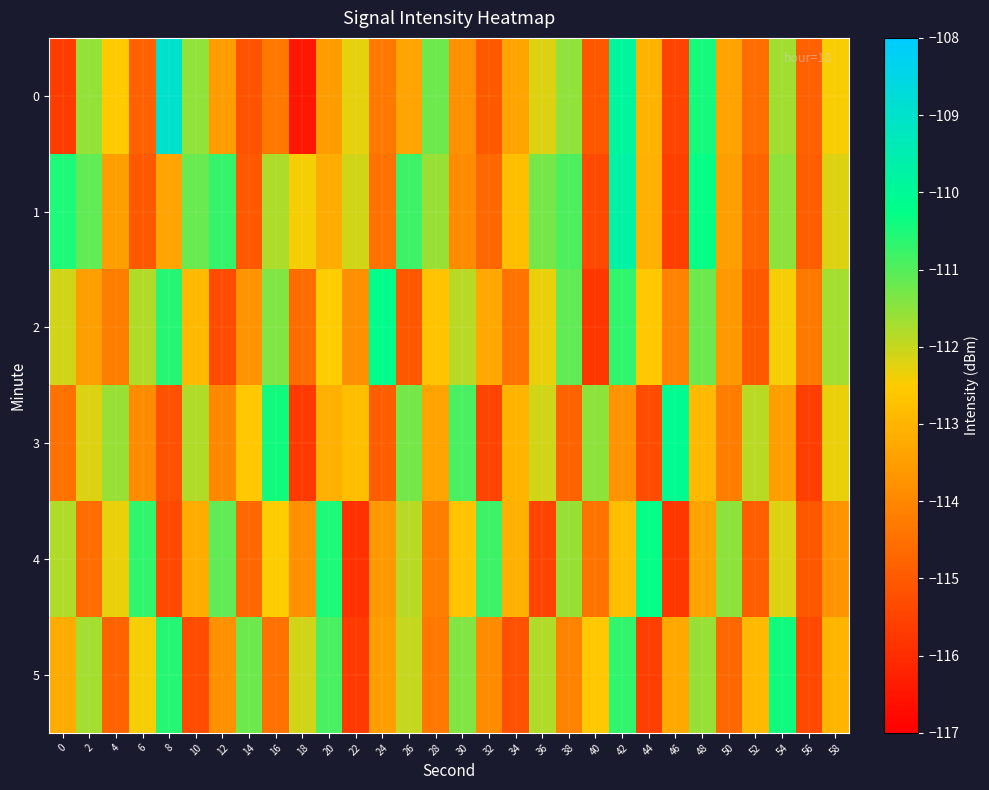

Reading left to right, transcribe all the data shown in this chart.

0: 0=-115.7	2=-111.6	4=-112.5	6=-114.8	8=-109.0	10=-111.5	12=-113.5	14=-115.1	16=-114.4	18=-116.5	20=-113.5	22=-112.3	24=-114.3	26=-113.4	28=-111.2	30=-113.8	32=-115.0	34=-113.4	36=-112.2	38=-111.5	40=-115.1	42=-109.9	44=-113.1	46=-115.5	48=-110.4	50=-113.4	52=-114.6	54=-111.7	56=-114.9	58=-112.4
1: 0=-110.5	2=-111.1	4=-113.5	6=-115.0	8=-113.4	10=-111.2	12=-110.7	14=-115.0	16=-111.8	18=-112.4	20=-113.2	22=-112.1	24=-114.5	26=-110.8	28=-111.6	30=-113.9	32=-114.7	34=-112.8	36=-111.3	38=-111.0	40=-115.4	42=-109.7	44=-113.1	46=-115.6	48=-110.3	50=-113.5	52=-114.8	54=-111.5	56=-114.9	58=-112.2
2: 0=-112.1	2=-113.5	4=-114.2	6=-111.8	8=-110.6	10=-112.9	12=-115.3	14=-113.7	16=-111.4	18=-114.6	20=-112.5	22=-113.8	24=-110.2	26=-115.1	28=-112.7	30=-111.9	32=-113.3	34=-114.4	36=-112.3	38=-111.1	40=-115.8	42=-110.7	44=-112.6	46=-114.1	48=-111.2	50=-113.6	52=-115.0	54=-112.4	56=-114.3	58=-111.7
3: 0=-114.5	2=-112.2	4=-111.6	6=-113.9	8=-115.2	10=-111.8	12=-114.0	14=-112.6	16=-110.4	18=-115.7	20=-113.1	22=-112.8	24=-114.9	26=-111.3	28=-113.4	30=-110.9	32=-115.5	34=-113.0	36=-112.1	38=-114.8	40=-111.5	42=-113.7	44=-115.3	46=-110.1	48=-112.9	50=-114.2	52=-111.9	54=-113.5	56=-115.6	58=-112.3
4: 0=-111.8	2=-114.6	4=-112.3	6=-110.7	8=-115.4	10=-113.2	12=-111.1	14=-114.7	16=-112.5	18=-113.8	20=-110.5	22=-115.9	24=-113.6	26=-111.9	28=-114.2	30=-112.7	32=-110.8	34=-113.1	36=-115.5	38=-111.6	40=-114.4	42=-112.8	44=-110.3	46=-115.8	48=-113.4	50=-111.5	52=-114.9	54=-112.2	56=-115.1	58=-113.7
5: 0=-113.2	2=-111.7	4=-114.8	6=-112.4	8=-110.6	10=-115.3	12=-113.8	14=-111.2	16=-114.5	18=-112.1	20=-110.9	22=-115.7	24=-113.5	26=-112.0	28=-114.3	30=-111.4	32=-113.9	34=-115.2	36=-111.8	38=-114.1	40=-112.6	42=-110.7	44=-115.6	46=-113.3	48=-111.6	50=-114.7	52=-112.9	54=-110.4	56=-115.4	58=-113.0